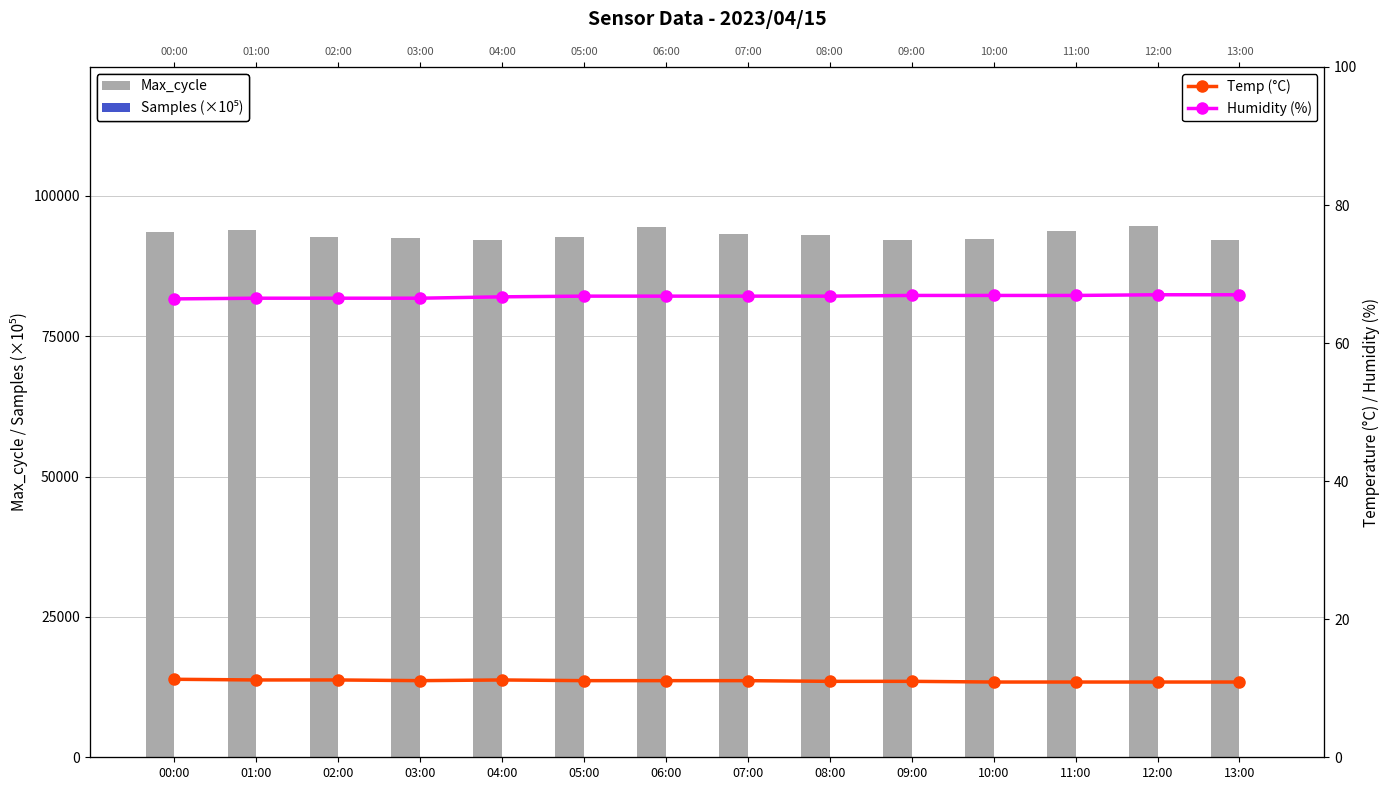

The Samples (×10⁵) series shows 51.0 at 03:00. True or false?

True